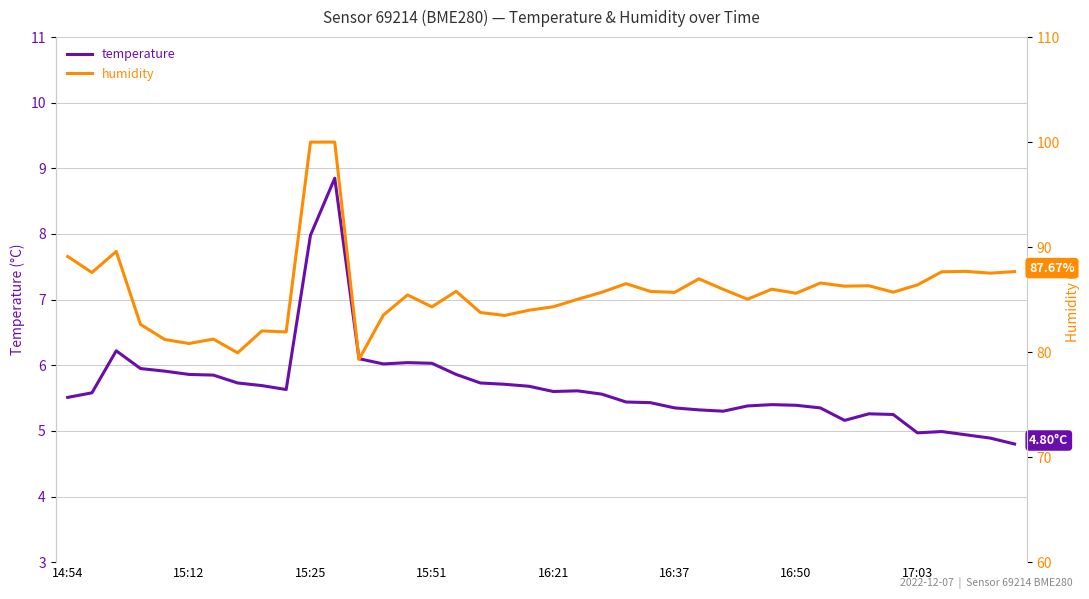

Does the chart have visible grid lines?

Yes